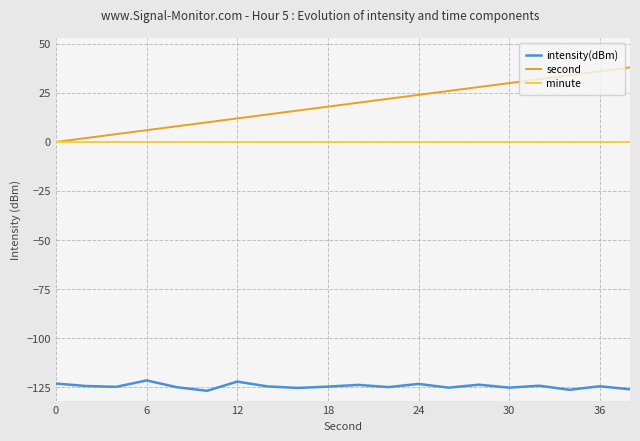

True or false: minute and intensity(dBm) cross at least once.

False